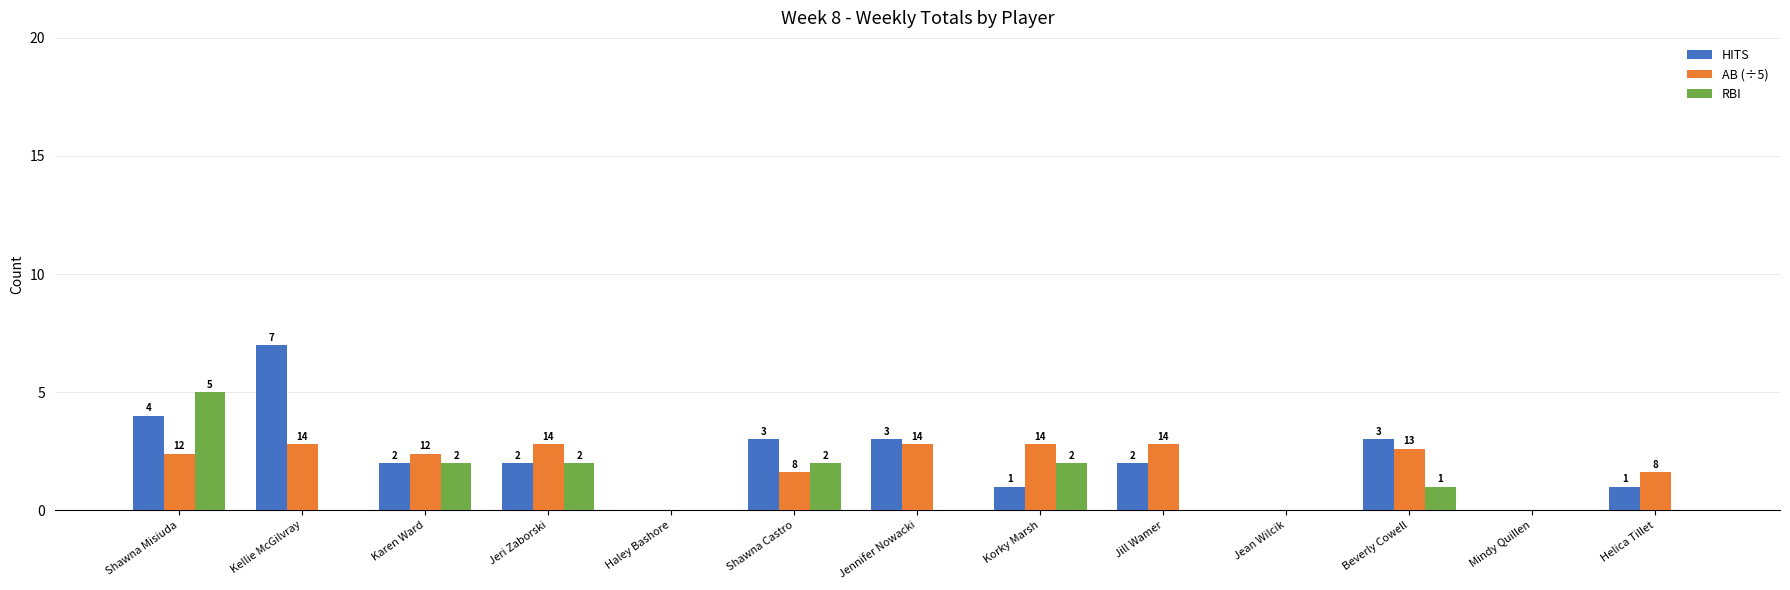

Is the value of AB (÷5) at Jeri Zaborski greater than the value of HITS at Helica Tillet?

Yes